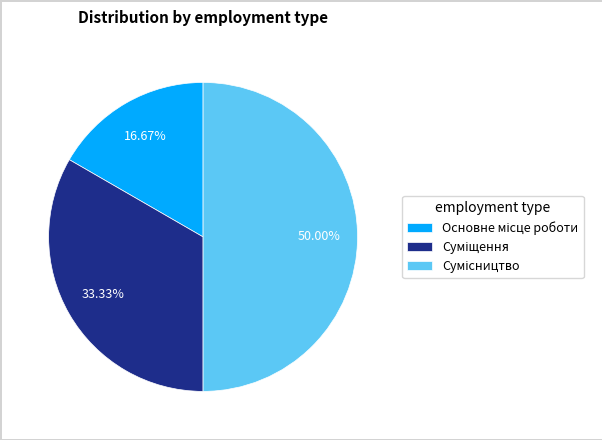

How many segments does this pie chart have?

3